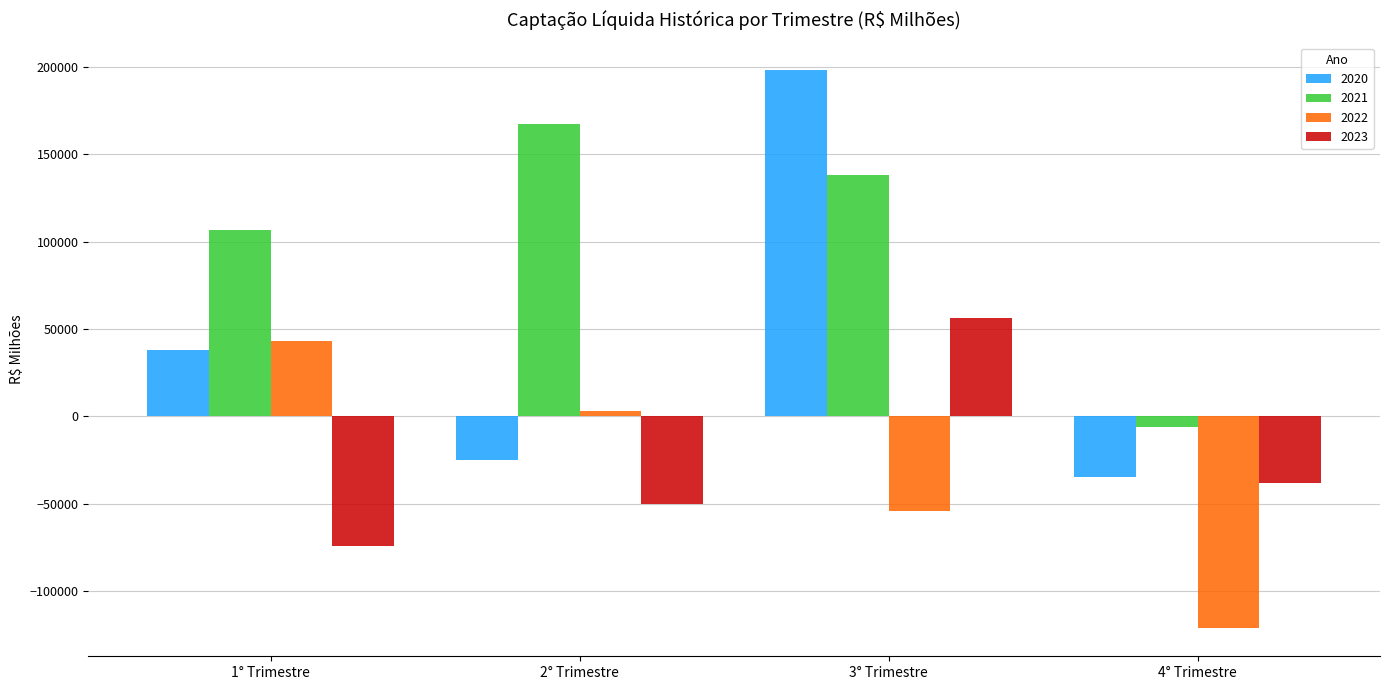

What is the label of the 2nd bar from the left?

2° Trimestre